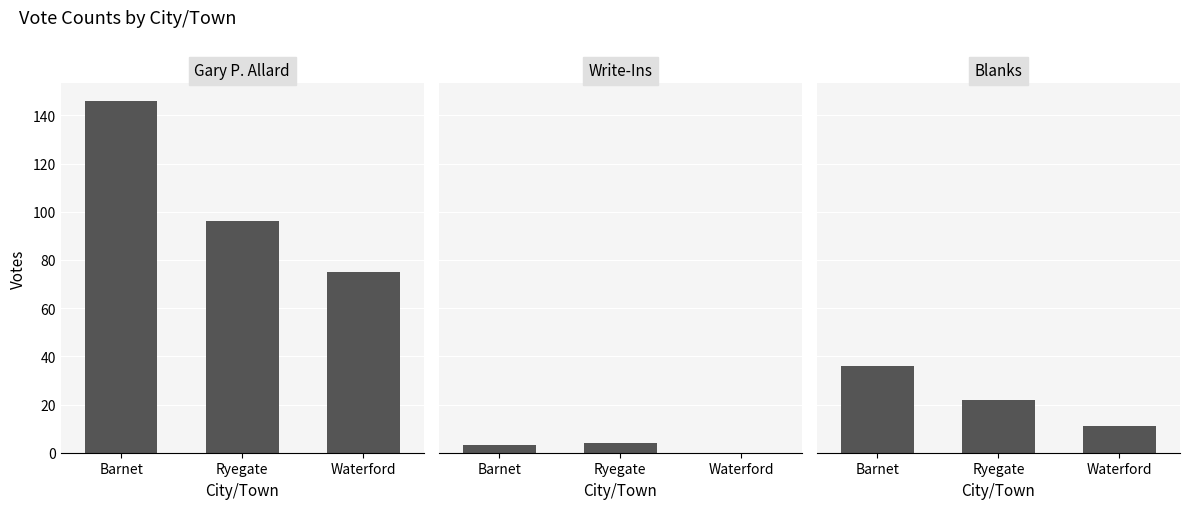

What is the sum of all Blanks values?

69